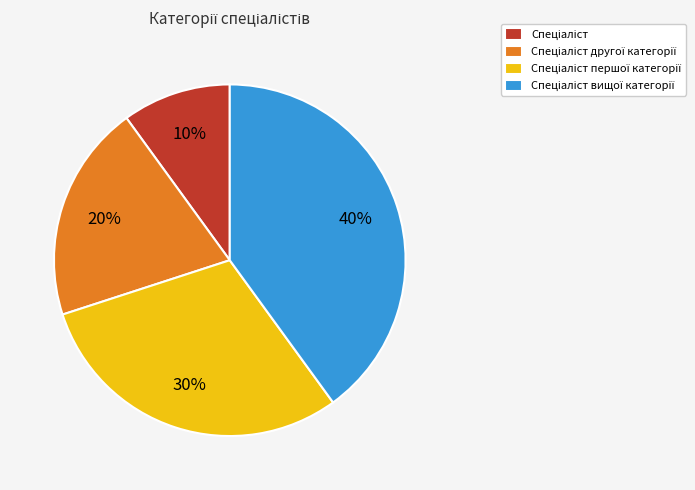

How many segments does this pie chart have?

4